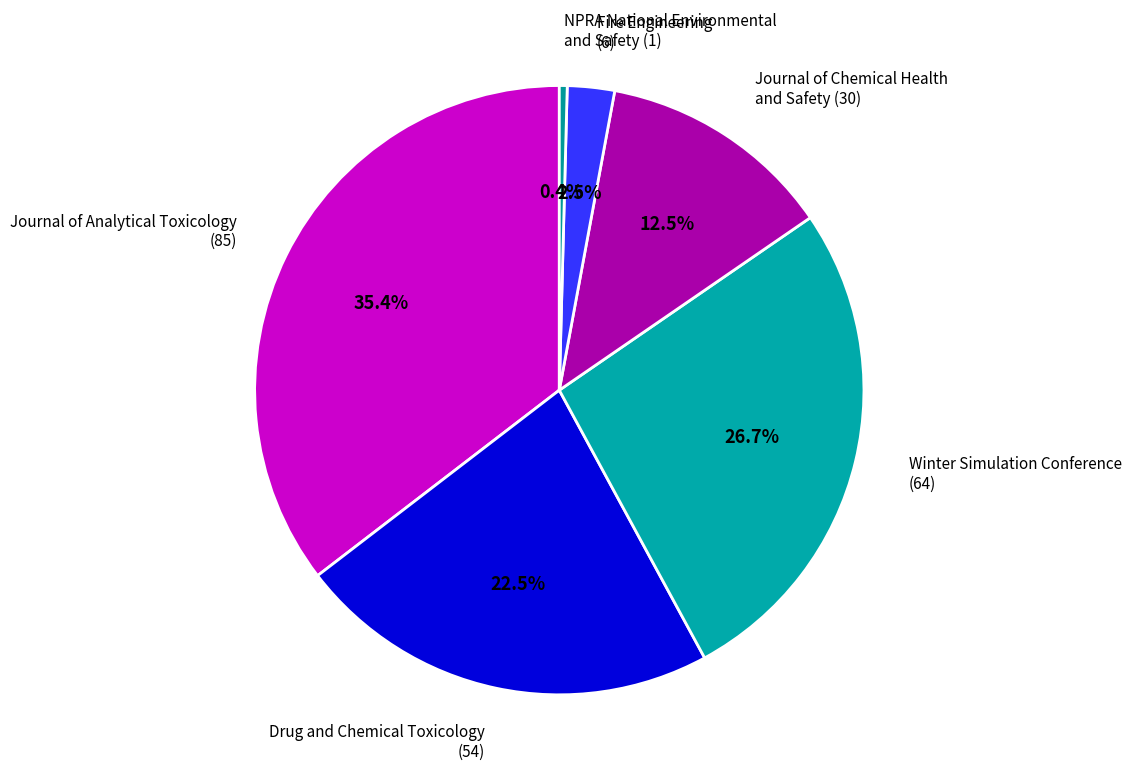

What percentage do Winter Simulation Conference (64) and Journal of Chemical Health and Safety (30) together represent?

39.2%